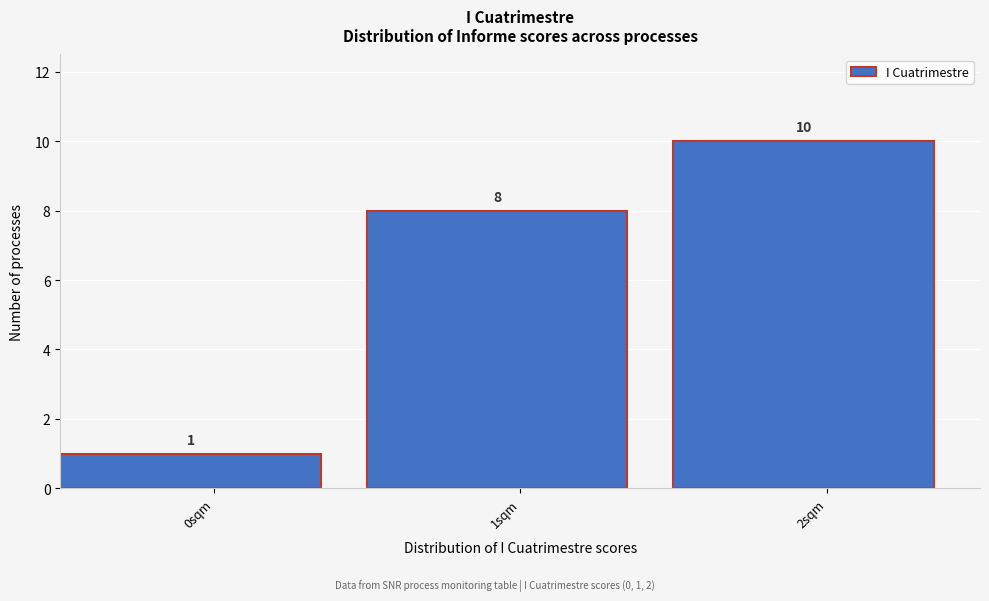

Reading left to right, extract all data points from this chart.

1	8	10